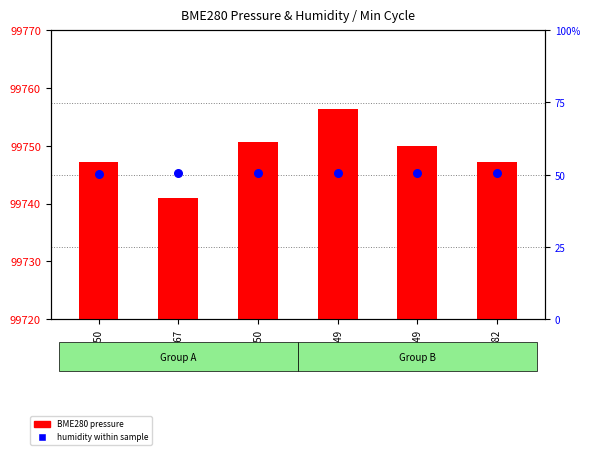

Which series contains the lowest Y value?

humidity within sample